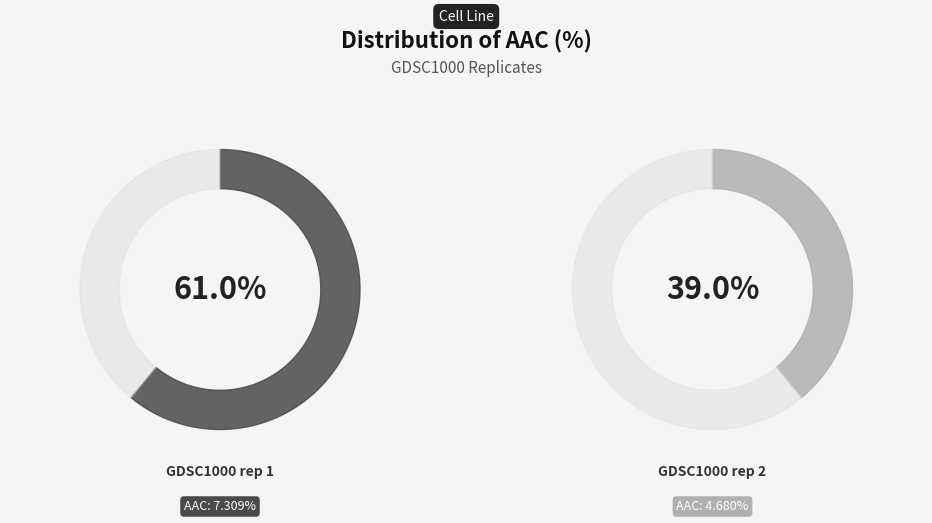

To the nearest percent, what portion does GDSC1000 rep 1 represent?

61%